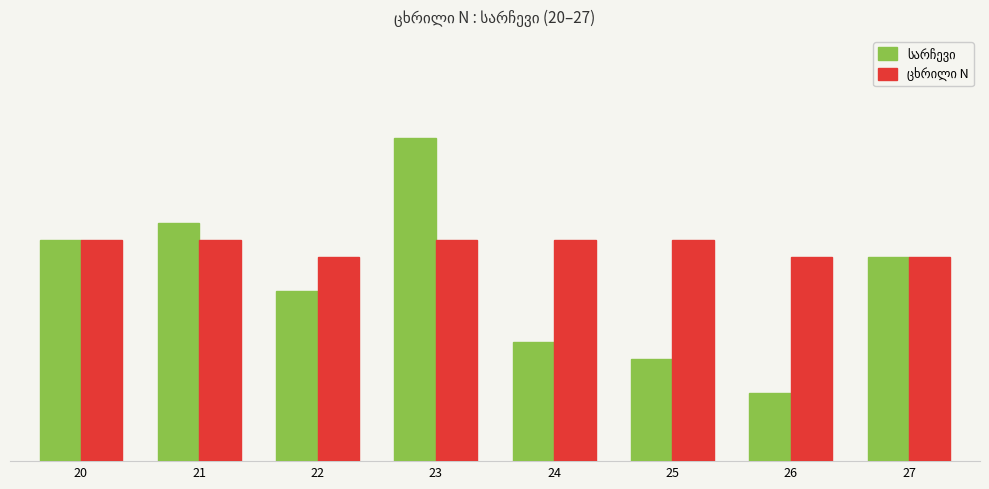

Does the chart contain stacked bars?

No